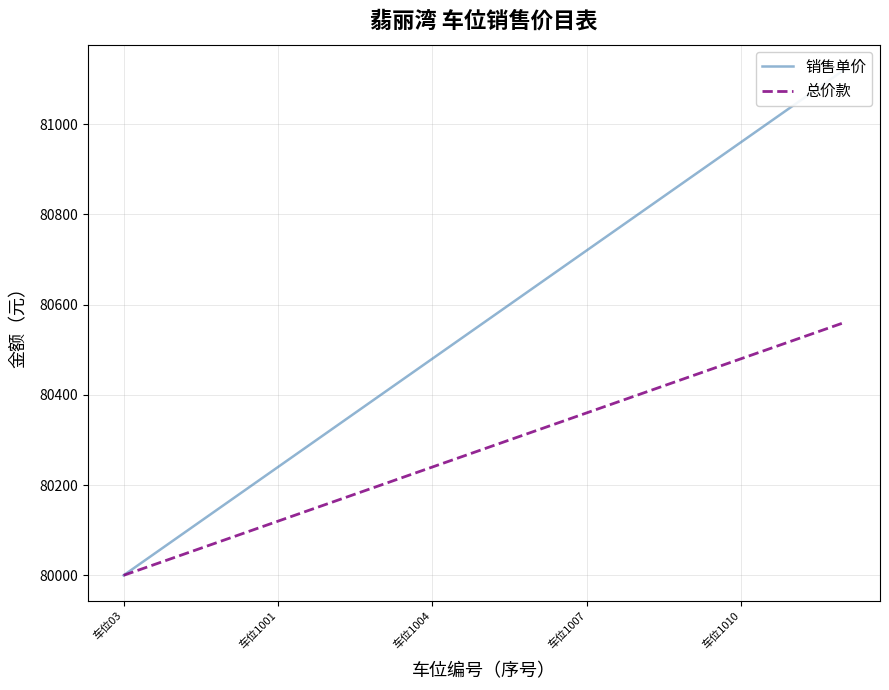

What are all the series names shown in the legend?

销售单价, 总价款